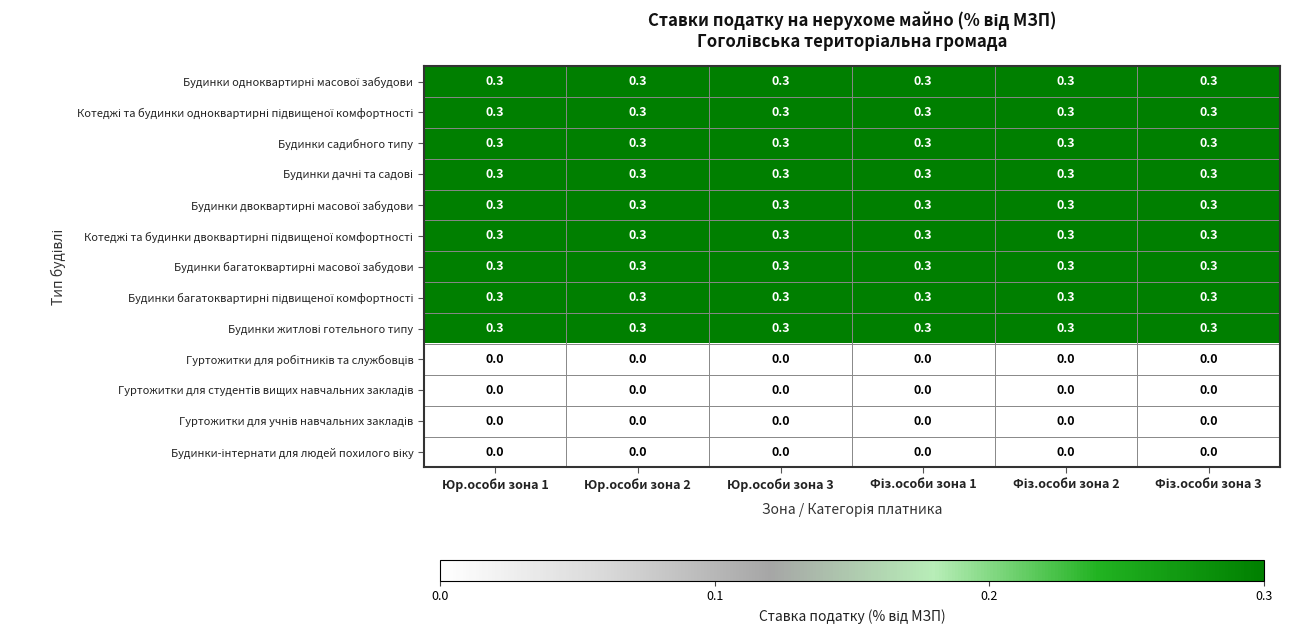

What is the total value across all series at Юр.особи зона 1?

2.7